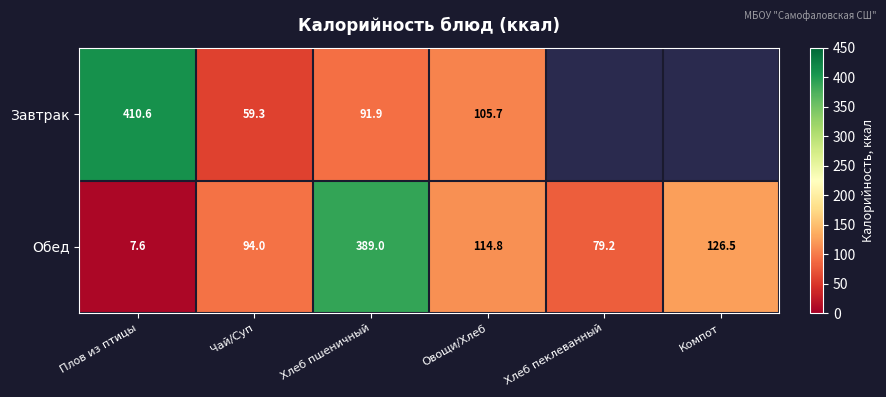

The Обед series shows 136.6 at Хлеб пеклеванный. True or false?

False